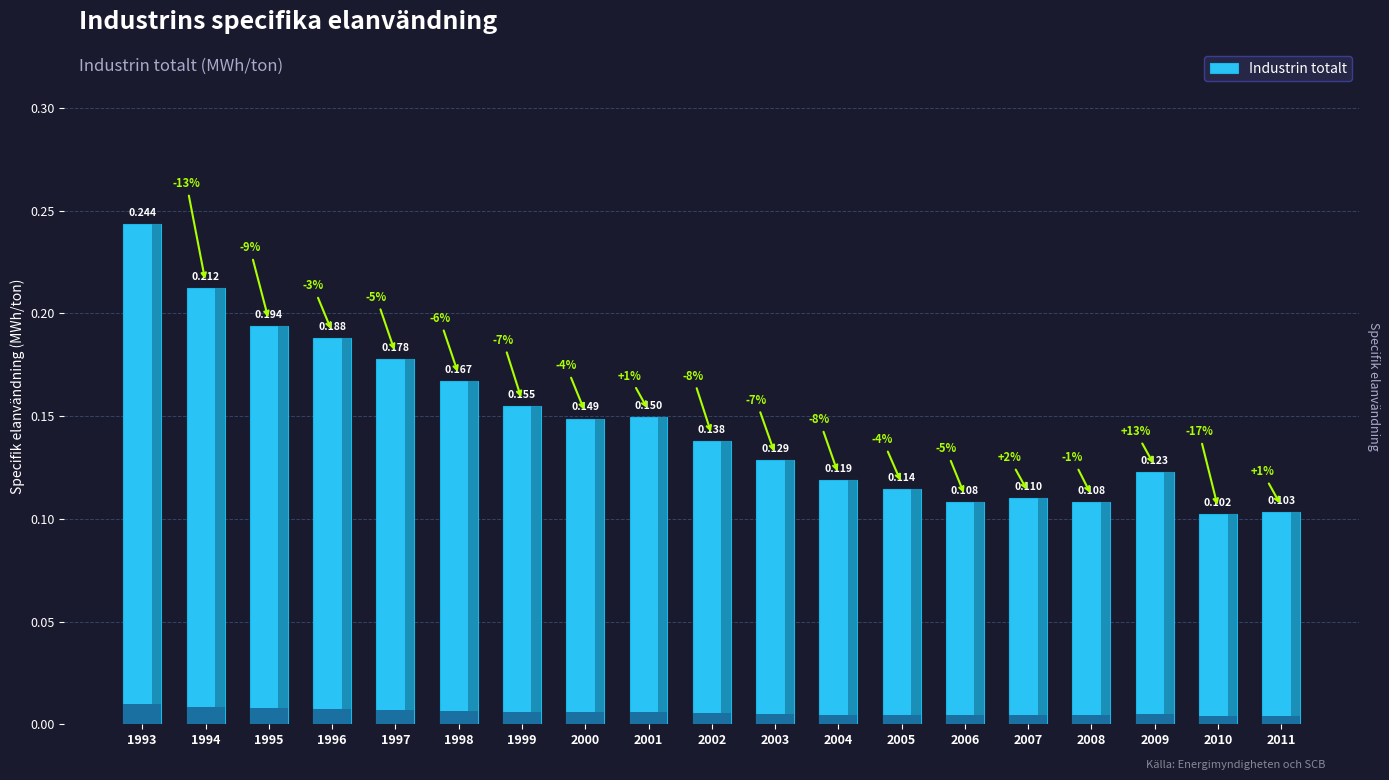

Which has a higher value, 1998 or 2008?

1998